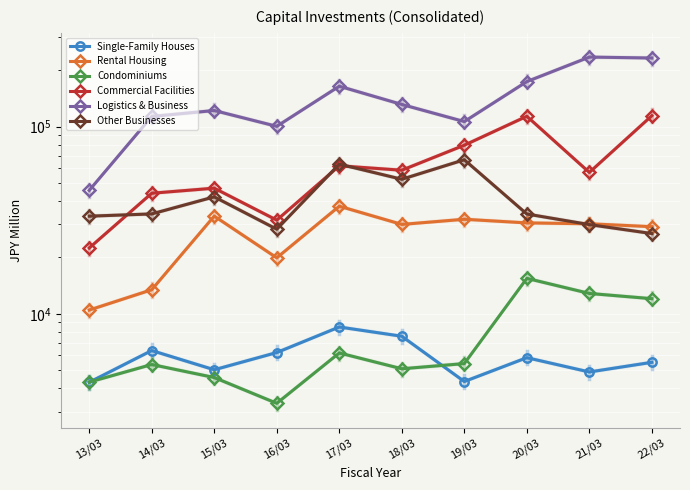

Is the value of Condominiums at 20/03 greater than the value of Commercial Facilities at 20/03?

No